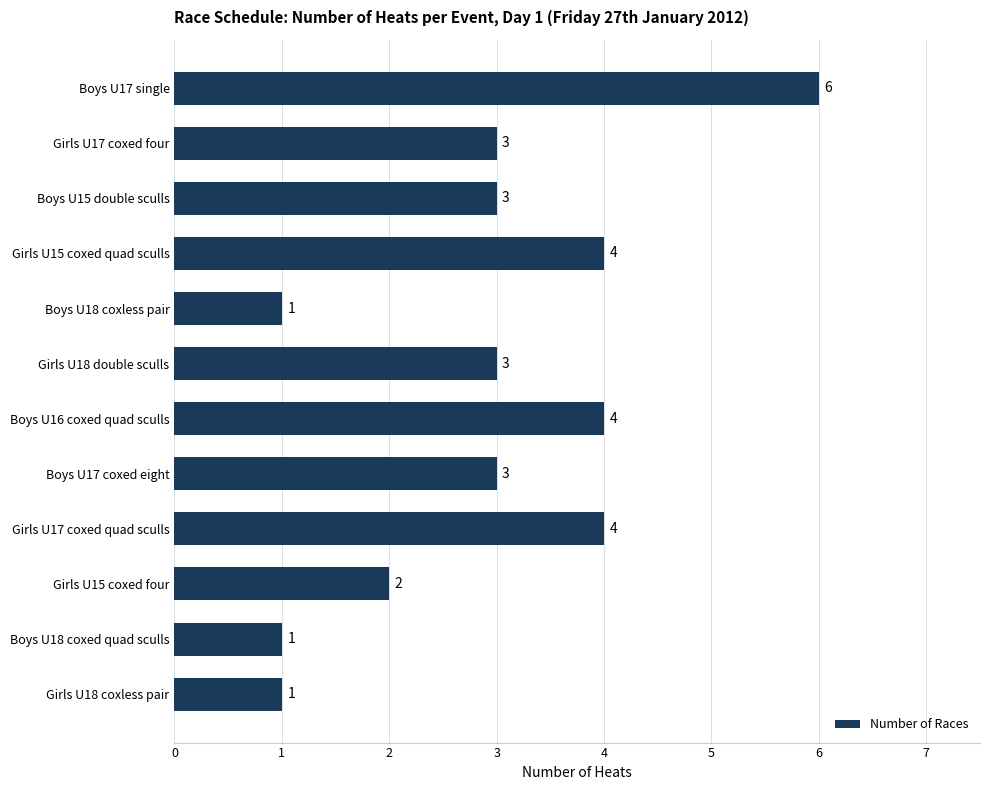

How many values are between 2 and 4?

8